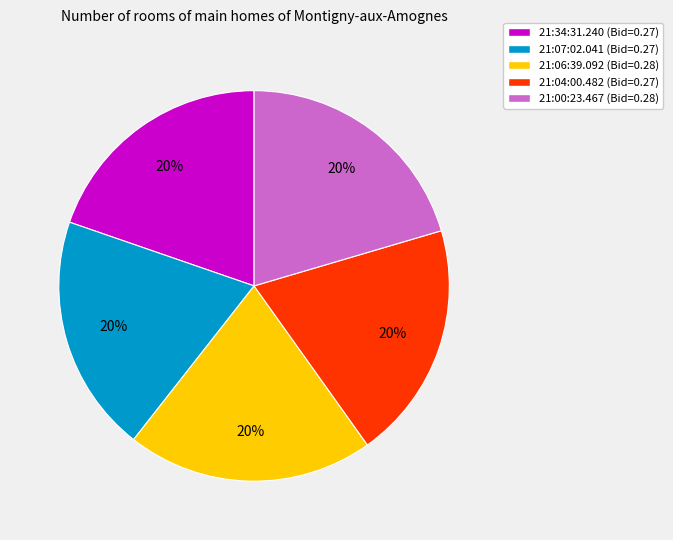

How many segments does this pie chart have?

5